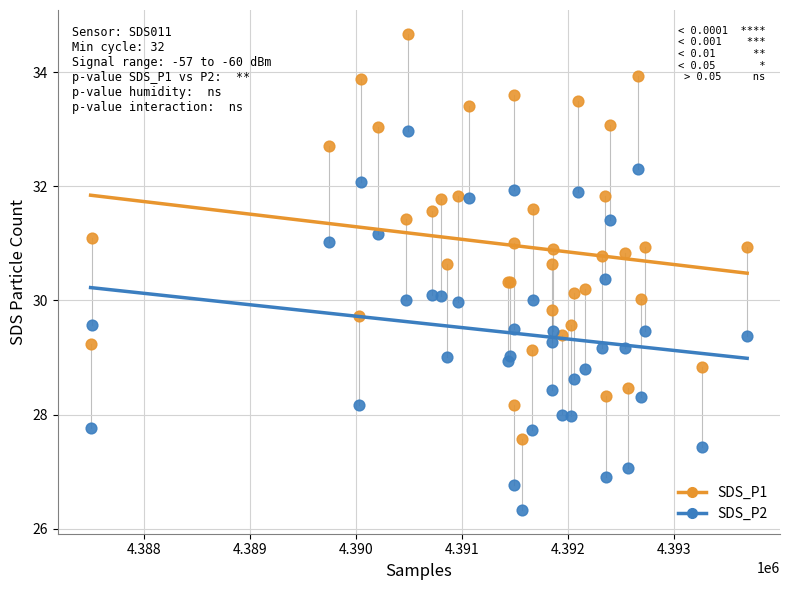

Which series reaches the maximum Y coordinate?

SDS_P1